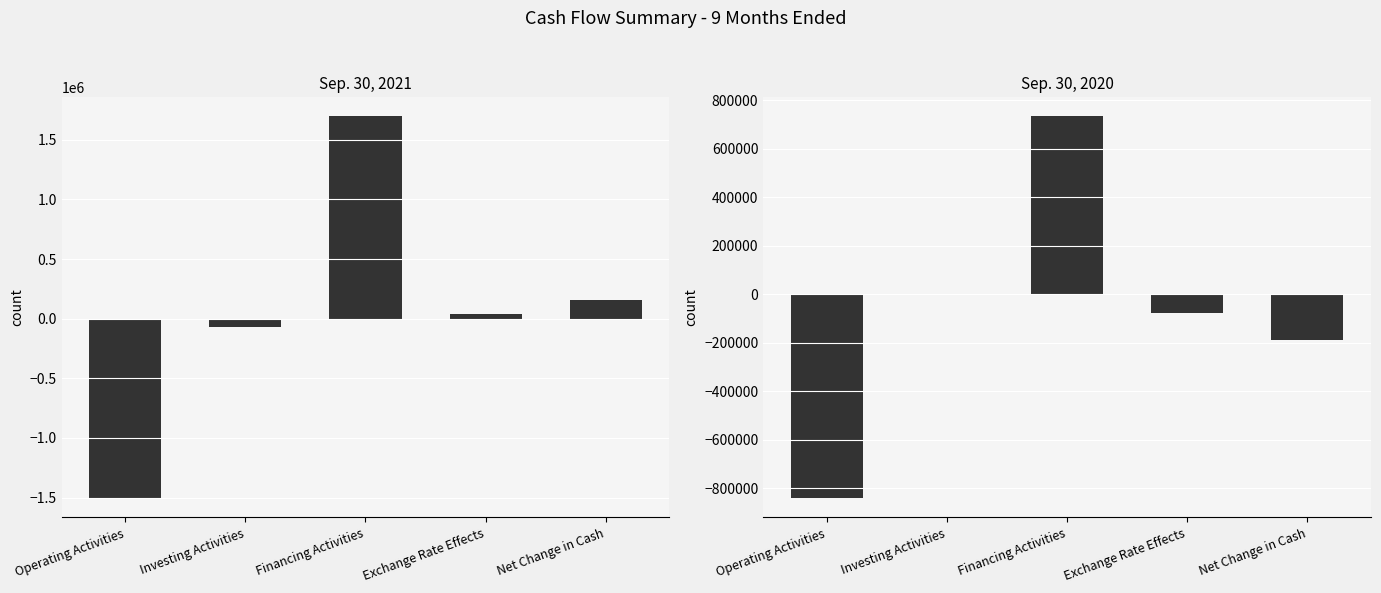

What is the difference between the Sep. 30, 2021 values at Net Change in Cash and Financing Activities?

1535466